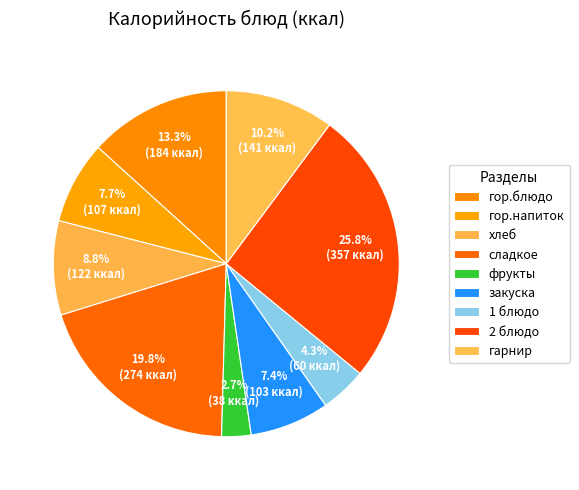

Count the number of slices in the pie.

9